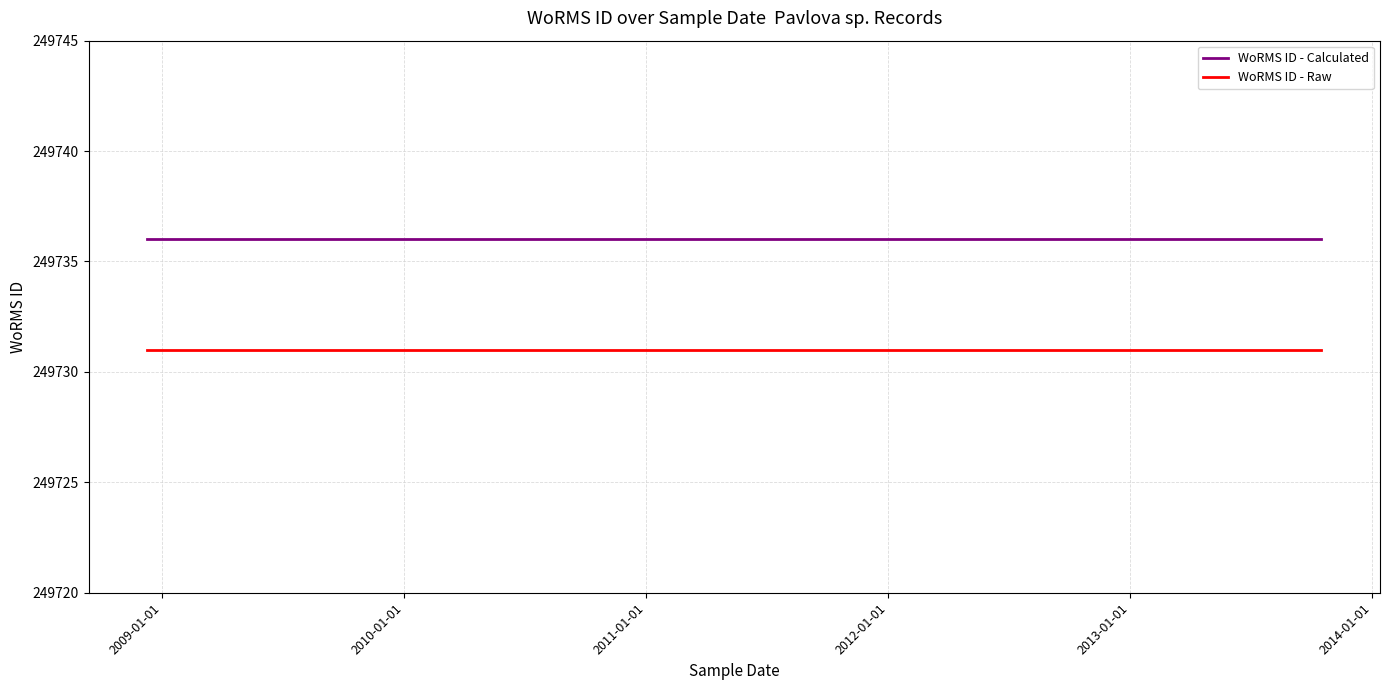

Read the WoRMS ID - Raw value at 2011-01-01.

249731